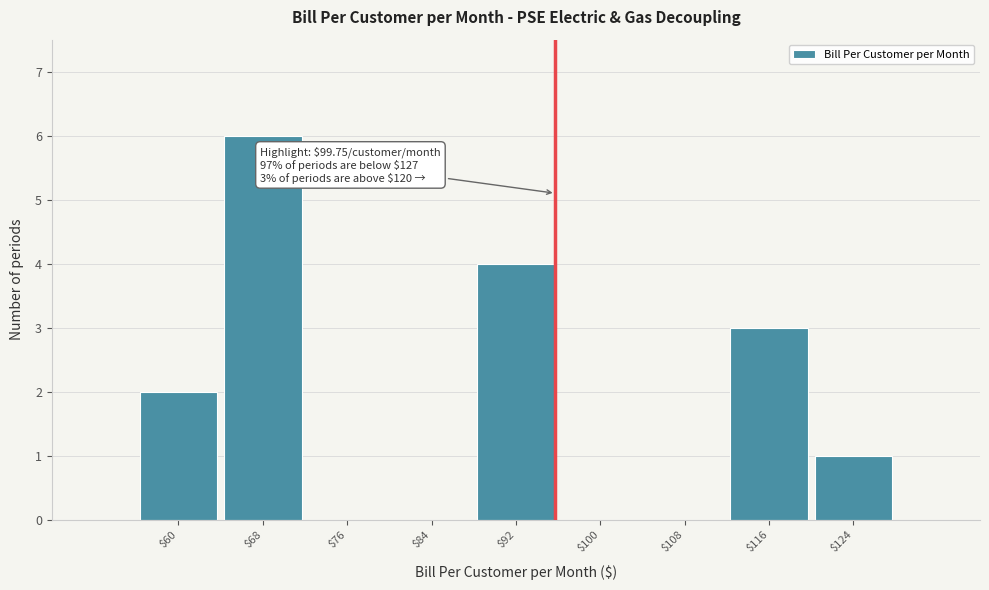

Read the value at $116.

3